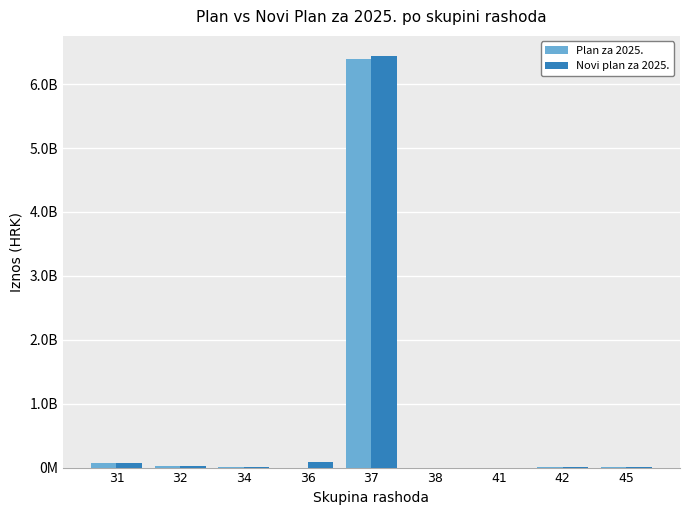

Which category has the highest value across all series?

37